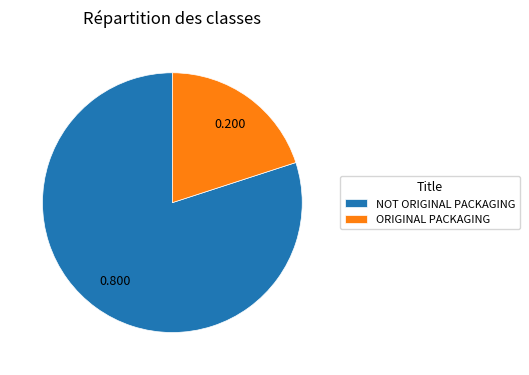

Between NOT ORIGINAL PACKAGING and ORIGINAL PACKAGING, which is larger?

NOT ORIGINAL PACKAGING